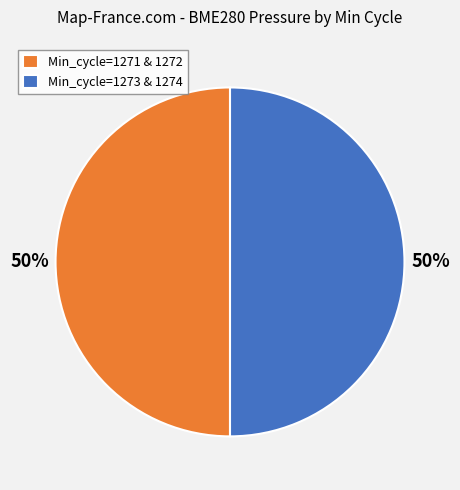

How many slices are in this pie chart?

2